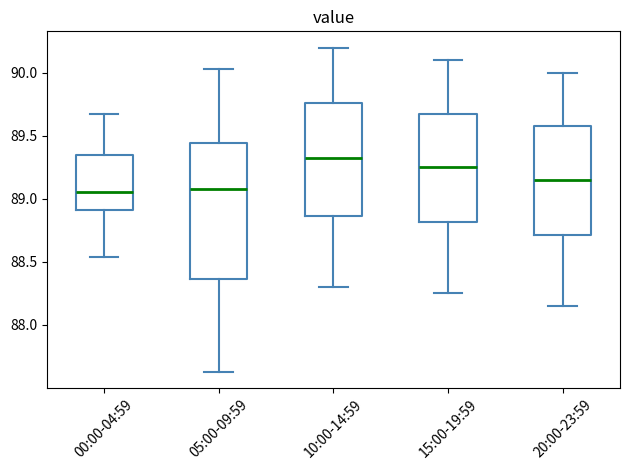

Where does the lower whisker of the box for 20:00-23:59 end on the y-axis? The values are not printed on the chart, so give them approximately, as read against the axis.

88.15